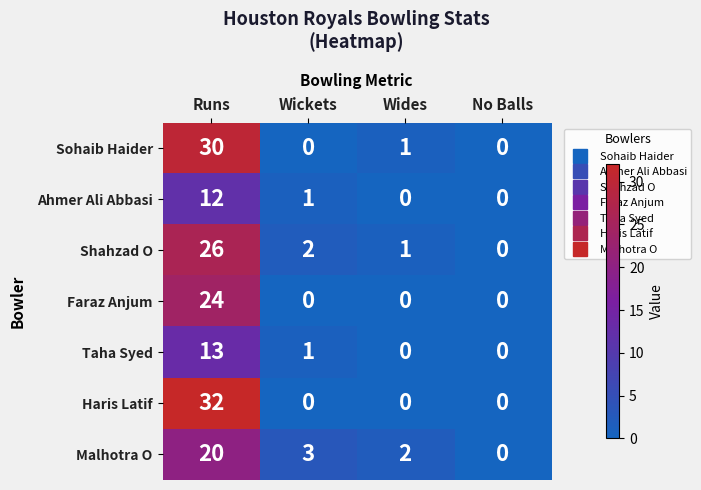

Which series has the largest total across all categories?

Haris Latif